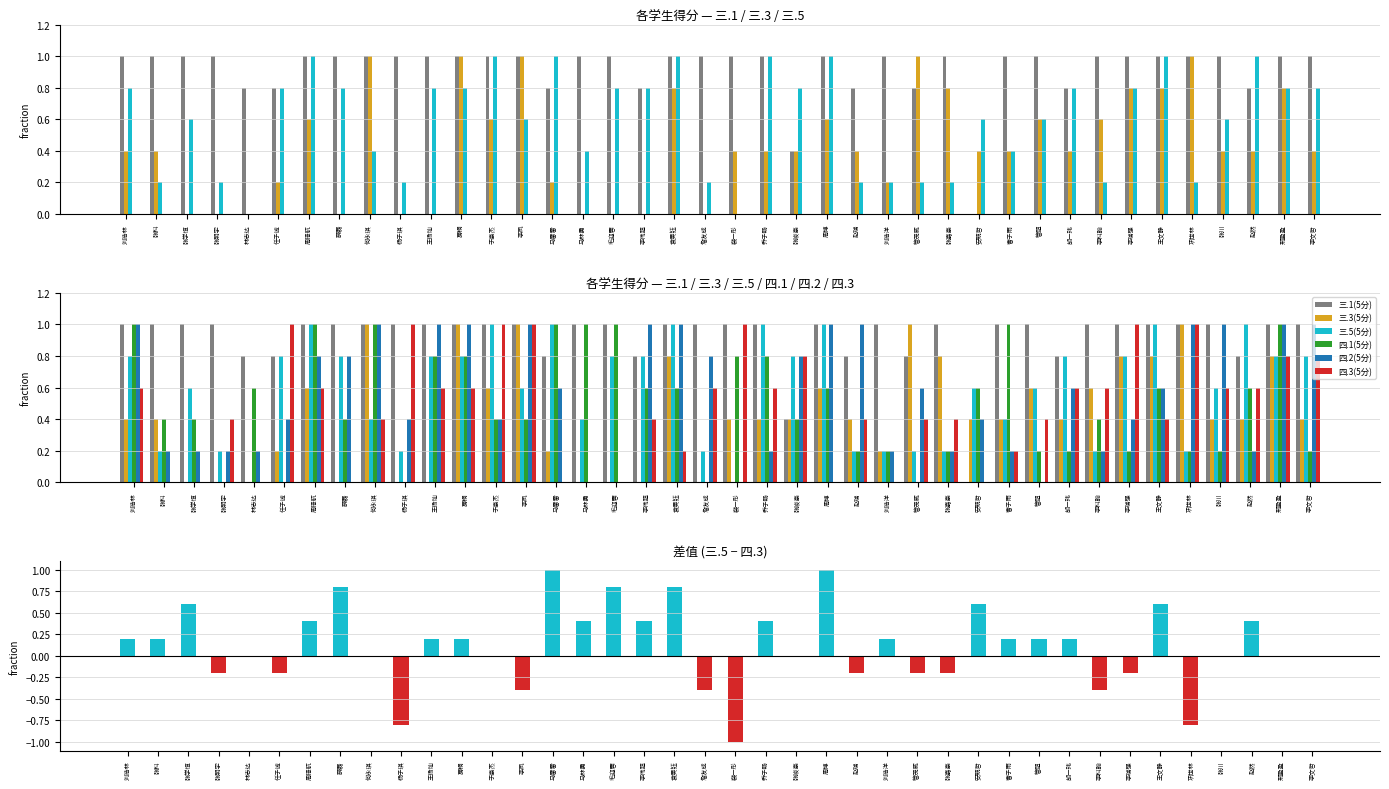

Reading right to left, transcribe all the data shown in this chart.

三.1(5分): 1.0	1.0	0.8	1.0	1.0	1.0	1.0	1.0	0.8	1.0	1.0	0.0	1.0	0.8	1.0	0.8	1.0	0.4	1.0	1.0	1.0	1.0	0.8	1.0	1.0	0.8	1.0	1.0	1.0	1.0	1.0	1.0	1.0	1.0	0.8	0.8	1.0	1.0	1.0	1.0
三.3(5分): 0.4	0.8	0.4	0.4	1.0	0.8	0.8	0.6	0.4	0.6	0.4	0.4	0.8	1.0	0.2	0.4	0.6	0.4	0.4	0.4	0.0	0.8	0.0	0.0	0.0	0.2	1.0	0.6	1.0	0.0	0.0	1.0	0.0	0.6	0.2	0.0	0.0	0.0	0.4	0.4
三.5(5分): 0.8	0.8	1.0	0.6	0.2	1.0	0.8	0.2	0.8	0.6	0.4	0.6	0.2	0.2	0.2	0.2	1.0	0.8	1.0	0.0	0.2	1.0	0.8	0.8	0.4	1.0	0.6	1.0	0.8	0.8	0.2	0.4	0.8	1.0	0.8	0.0	0.2	0.6	0.2	0.8
四.1(5分): 0.2	1.0	0.6	0.2	0.2	0.6	0.2	0.4	0.2	0.2	1.0	0.6	0.2	0.0	0.2	0.2	0.6	0.4	0.8	0.8	0.0	0.6	0.6	1.0	1.0	1.0	0.4	0.4	0.8	0.8	0.0	1.0	0.4	1.0	0.0	0.6	0.0	0.4	0.4	1.0
四.2(5分): 1.0	1.0	0.2	1.0	1.0	0.6	0.4	0.2	0.6	0.0	0.2	0.4	0.2	0.6	0.2	1.0	1.0	0.8	0.2	0.0	0.8	1.0	1.0	0.0	0.0	0.6	1.0	0.4	1.0	1.0	0.4	1.0	0.8	0.8	0.4	0.2	0.2	0.2	0.2	1.0
四.3(5分): 0.8	0.8	0.6	0.6	1.0	0.4	1.0	0.6	0.6	0.4	0.2	0.0	0.4	0.4	0.0	0.4	0.0	0.8	0.6	1.0	0.6	0.2	0.4	0.0	0.0	0.0	1.0	1.0	0.6	0.6	1.0	0.4	0.0	0.6	1.0	0.0	0.4	0.0	0.0	0.6